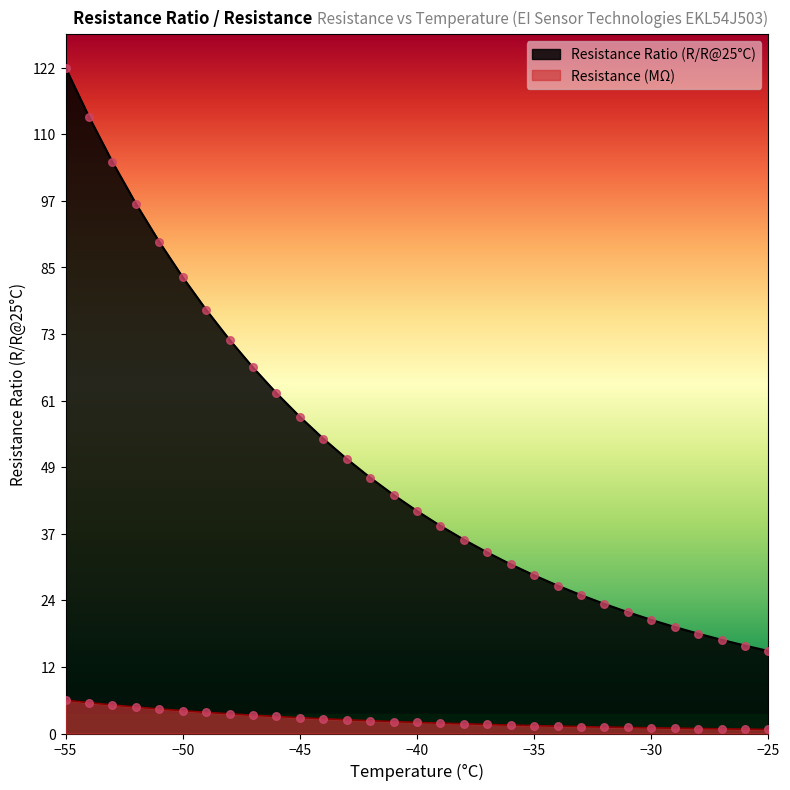

At how many categories does at least one series exceed 119?

1